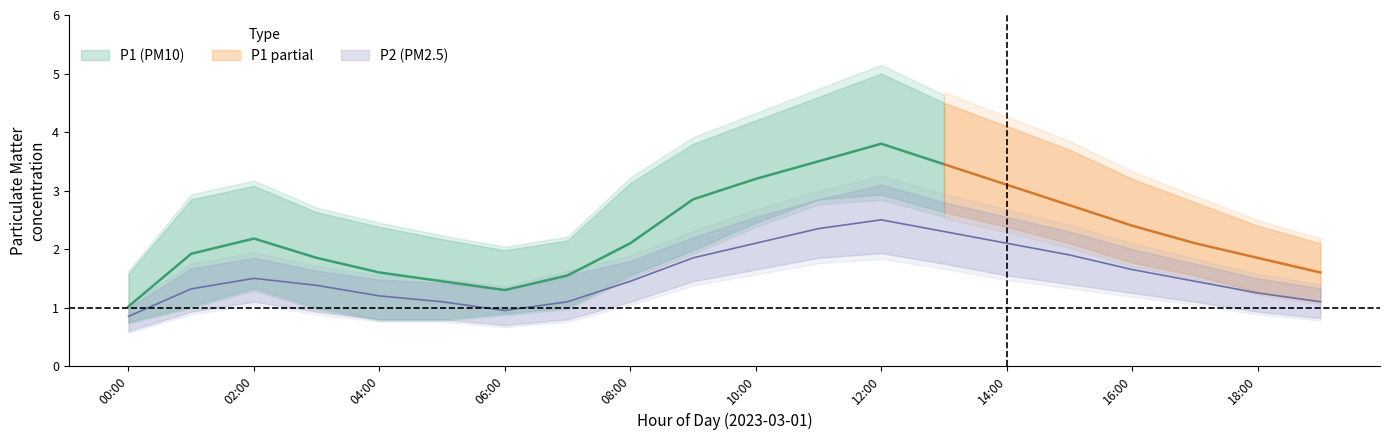

Reading left to right, transcribe all the data shown in this chart.

P1: 1.0	1.9	2.2	1.9	1.6	1.4	1.3	1.6	2.1	2.9	3.2	3.5	3.8	3.5	3.1	2.8	2.4	2.1	1.9	1.6
P1_upper: 1.6	2.9	3.1	2.6	2.4	2.2	2.0	2.1	3.1	3.8	4.2	4.6	5.0	4.5	4.1	3.7	3.2	2.8	2.4	2.1
P1_lower: 0.8	1.0	1.3	1.0	0.8	0.8	0.9	1.0	1.6	2.0	2.5	2.9	2.9	2.6	2.4	2.1	1.8	1.6	1.3	1.1
P2: 0.8	1.3	1.5	1.4	1.2	1.1	0.9	1.1	1.4	1.9	2.1	2.4	2.5	2.3	2.1	1.9	1.6	1.4	1.2	1.1
P2_upper: 1.0	1.7	1.9	1.6	1.5	1.4	1.3	1.6	1.8	2.2	2.5	2.9	3.1	2.8	2.5	2.3	2.0	1.8	1.5	1.3
P2_lower: 0.6	0.9	1.1	0.9	0.8	0.8	0.7	0.8	1.1	1.4	1.6	1.9	1.9	1.8	1.6	1.4	1.2	1.1	0.9	0.8